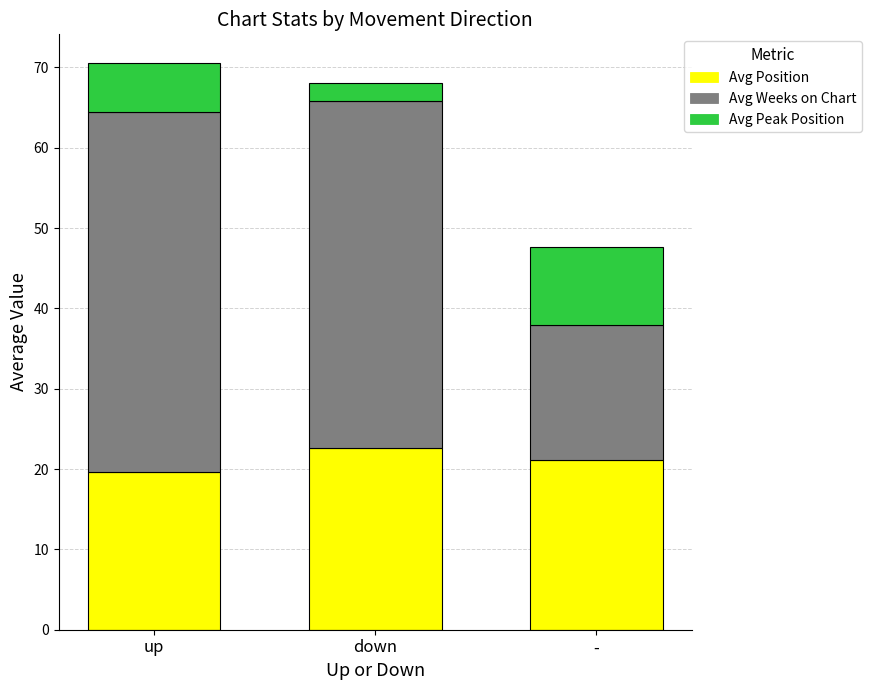

The value of Avg Position at - is 8.4. True or false?

False